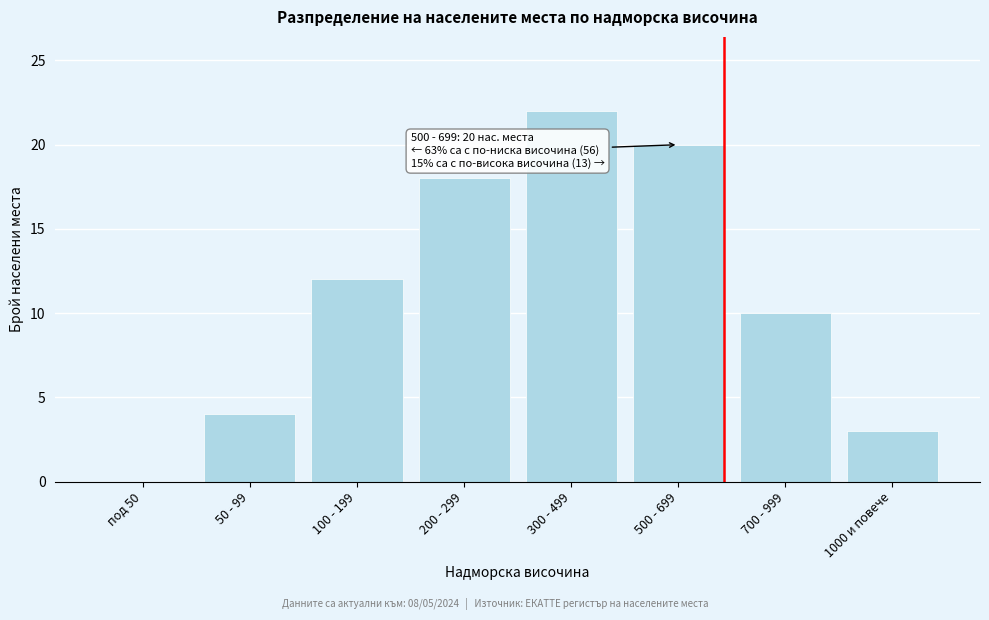

Reading right to left, what are all the values shown in this chart?

1000 и повече=3	700 - 999=10	500 - 699=20	300 - 499=22	200 - 299=18	100 - 199=12	50 - 99=4	под 50=0